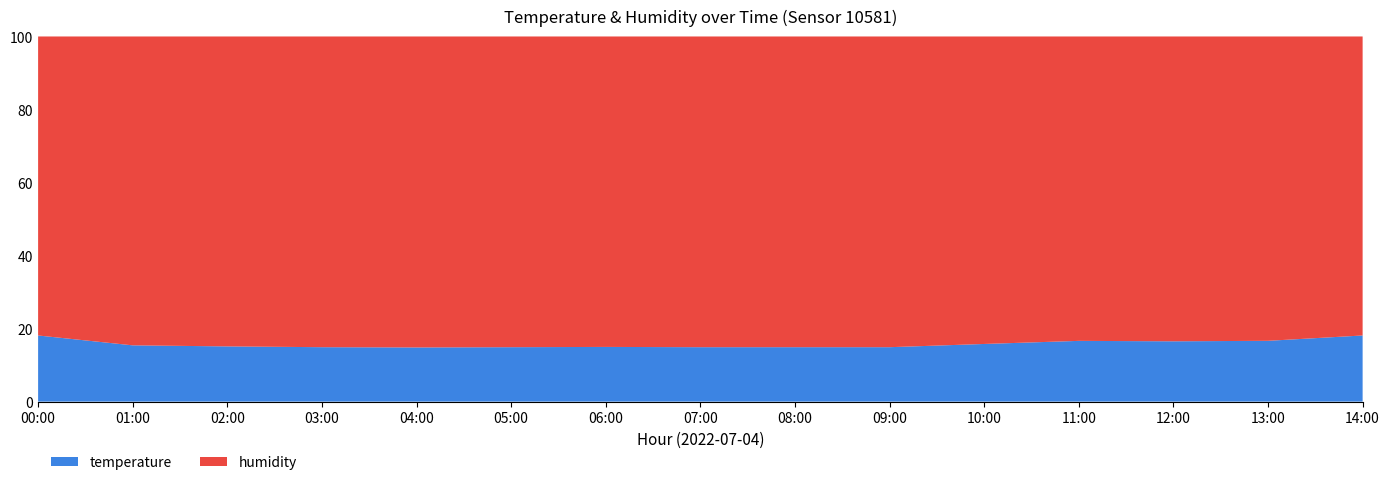

True or false: temperature has a value of 26.7 at 13:00.

False